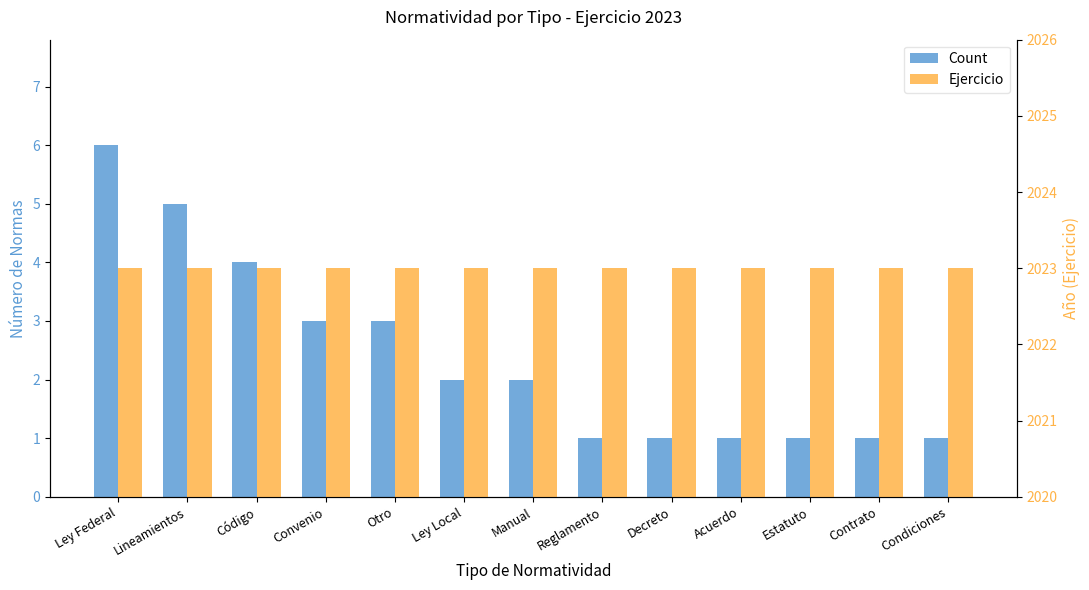

What is the value of the Count bar at the 5th from the left?

3